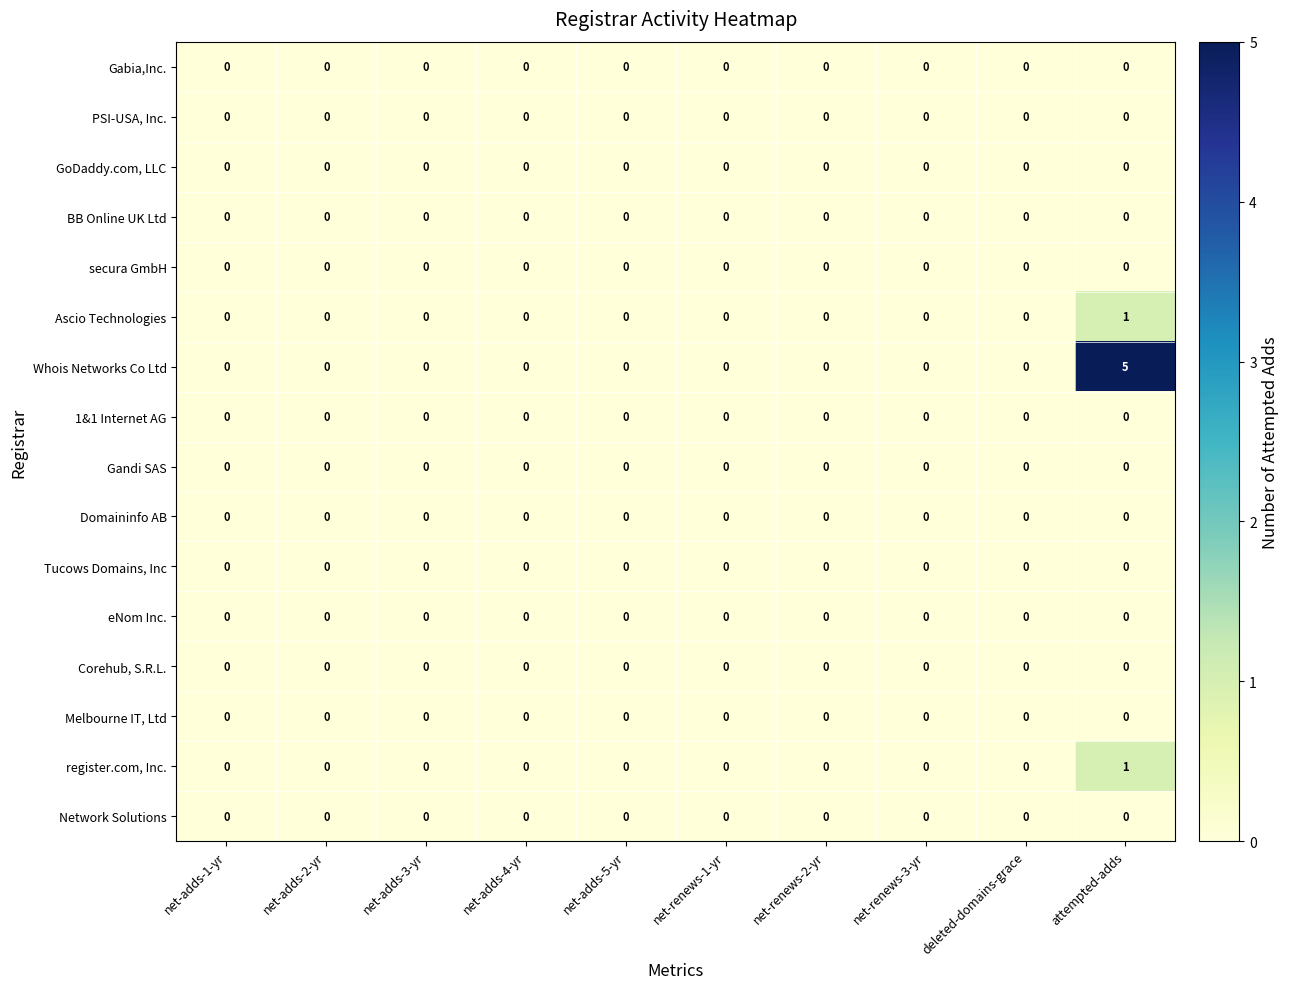

Which label corresponds to the largest value in the chart?

attempted-adds